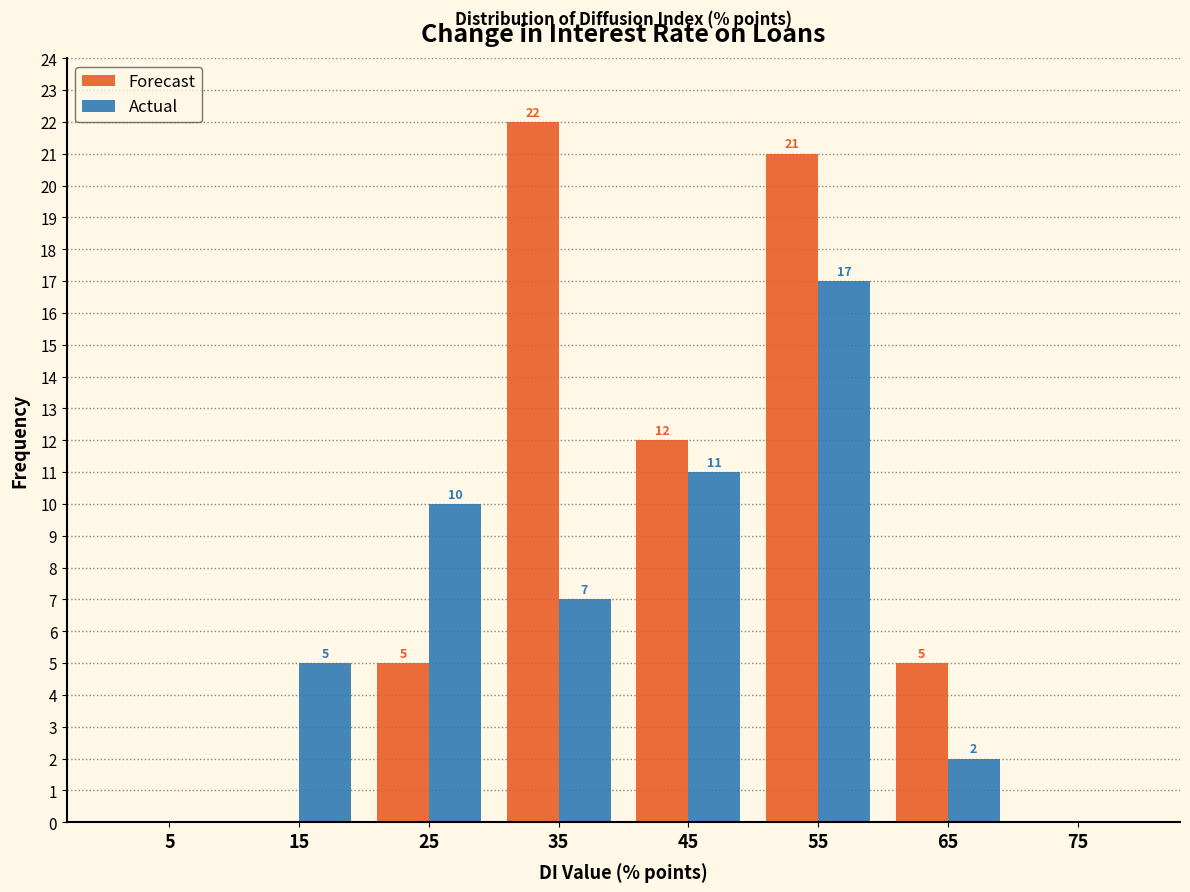

In the Actual series, which range on the x-axis has the tallest bar?

50 to 60